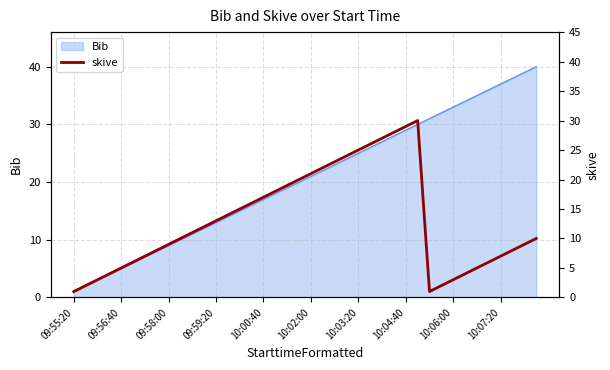

What is the smallest value displayed?

1